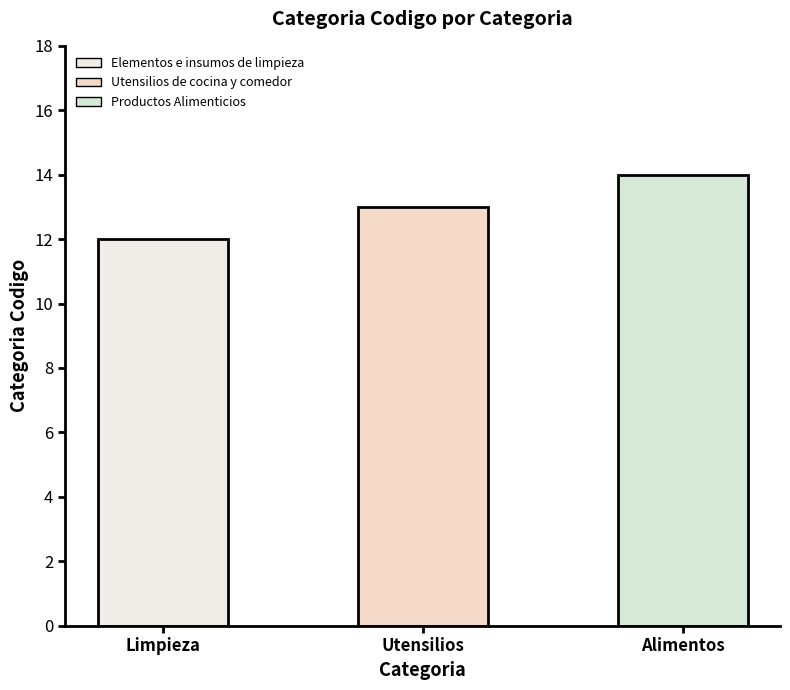

What is the difference between the maximum and minimum values?

2